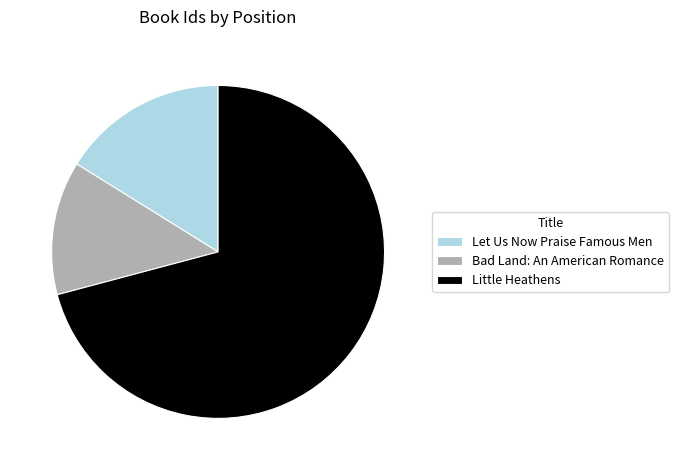

What is the smallest slice in the pie chart?

Bad Land: An American Romance